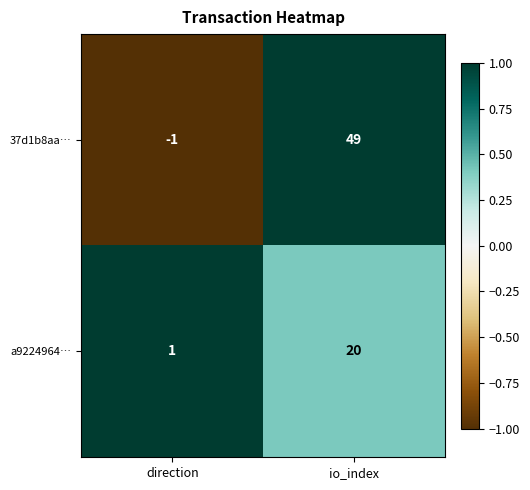

What is the difference between the maximum and minimum values in the a9224964… series?

19